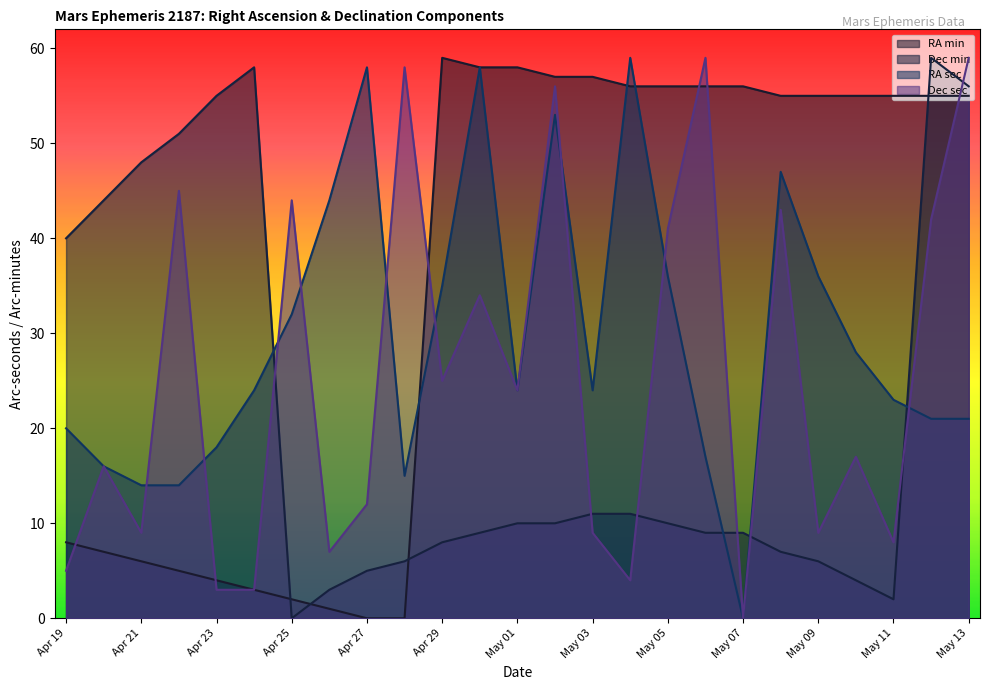

What is the label of the 14th point from the left?

May 02